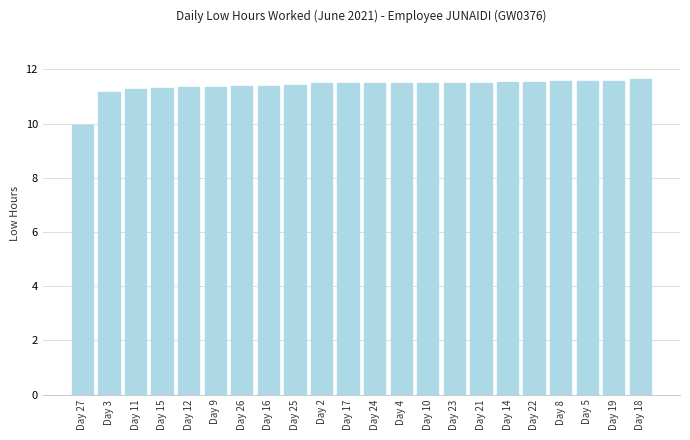

The value at Day 21 is 19.4. True or false?

False